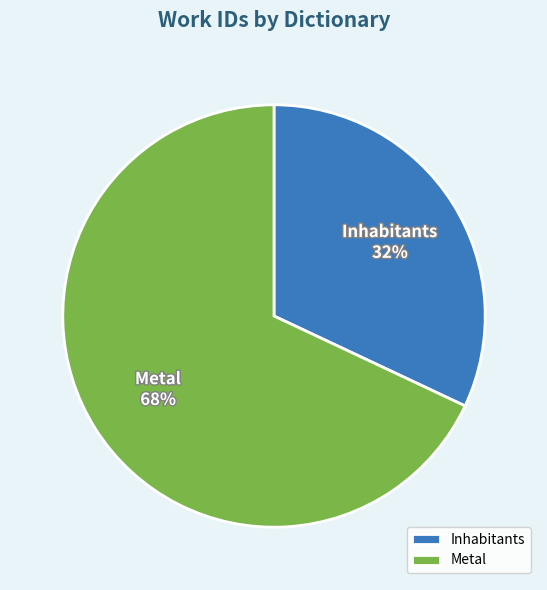

Combined, do Metal and Inhabitants account for over 50%?

Yes